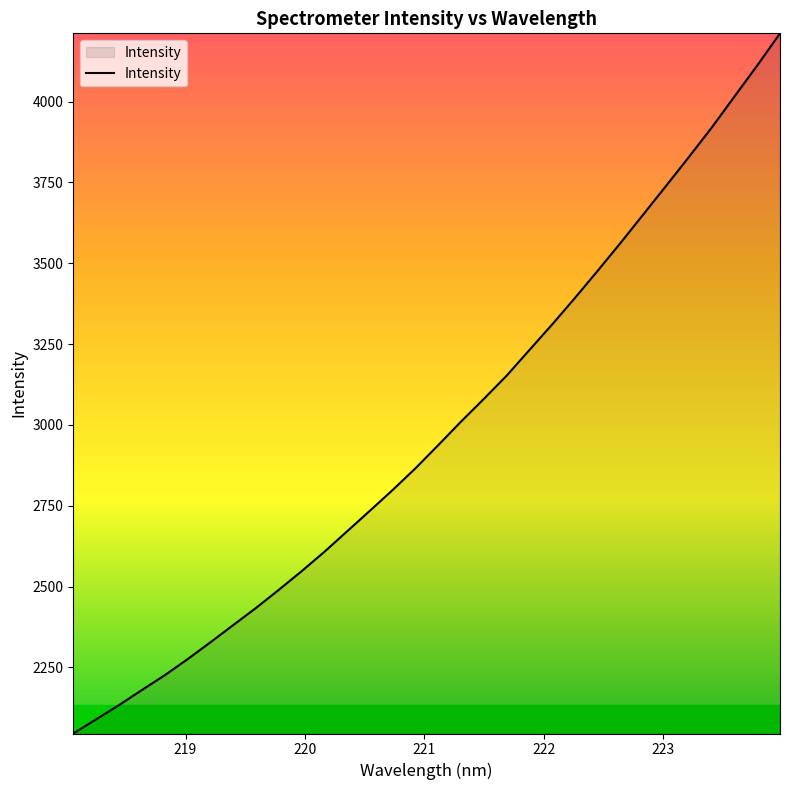

What is the greatest value displayed?

4211.0